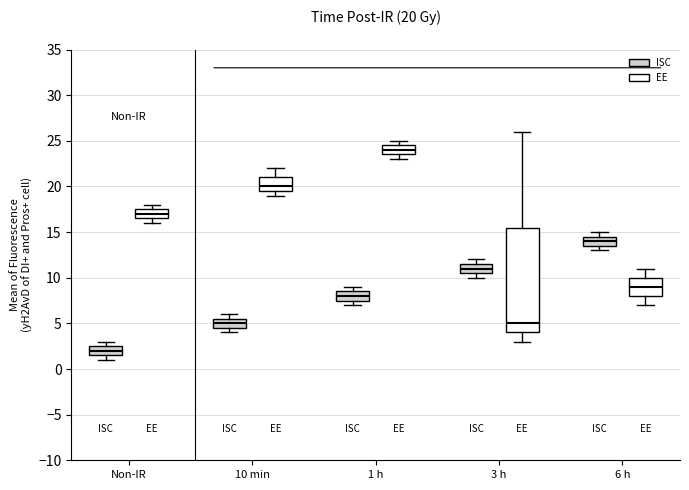

Which box's median line is the highest?

1 h (EE)